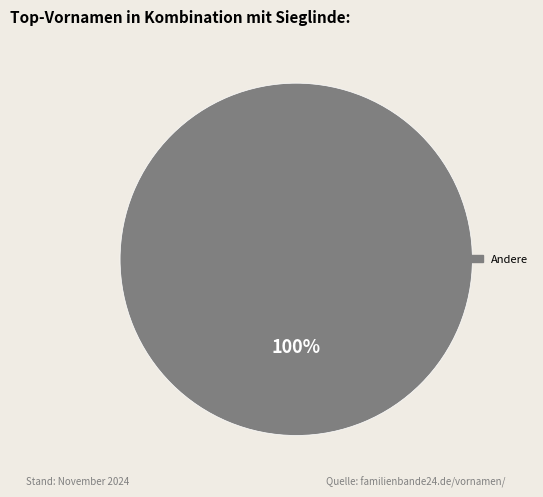

Is there any slice that represents more than half of the pie?

Yes